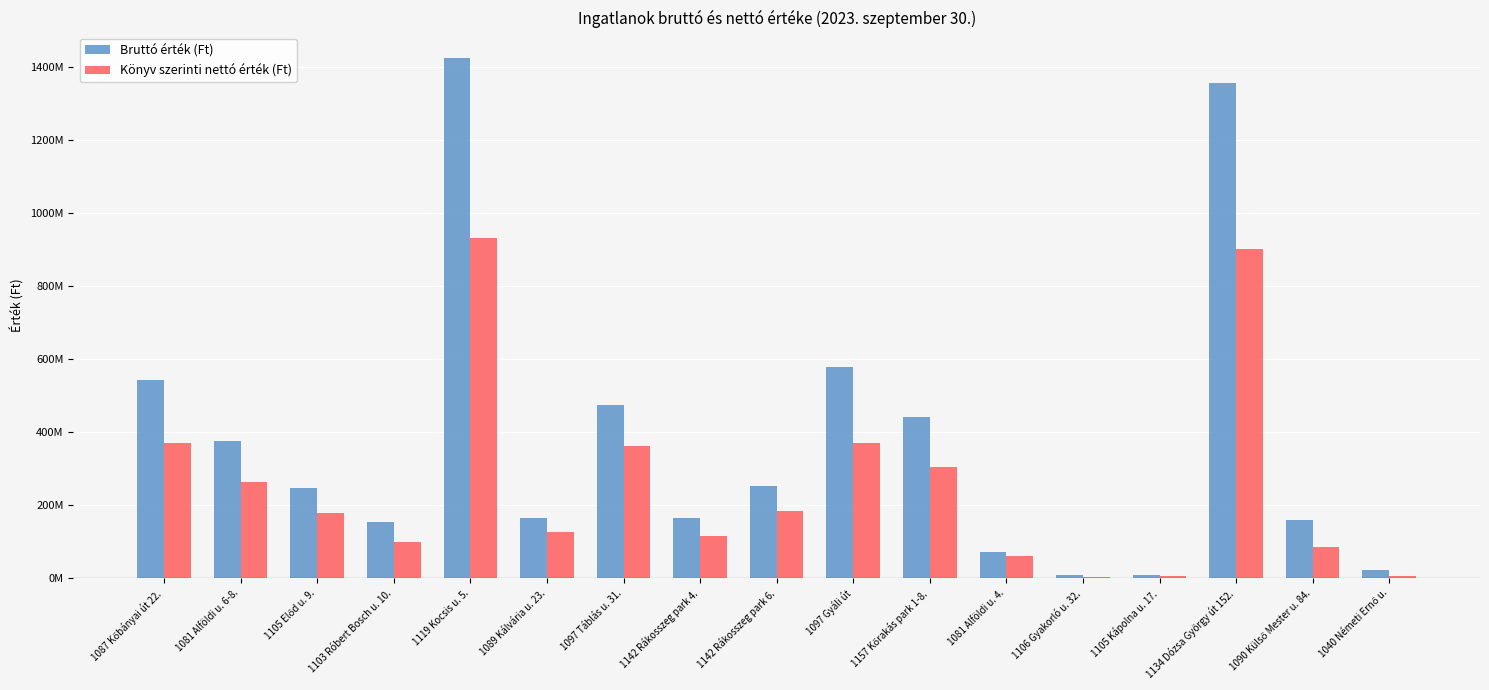

What is the sum of the Könyv szerinti nettó érték (Ft) values at 1105 Előd u. 9. and 1106 Gyakorló u. 32.?

182096147